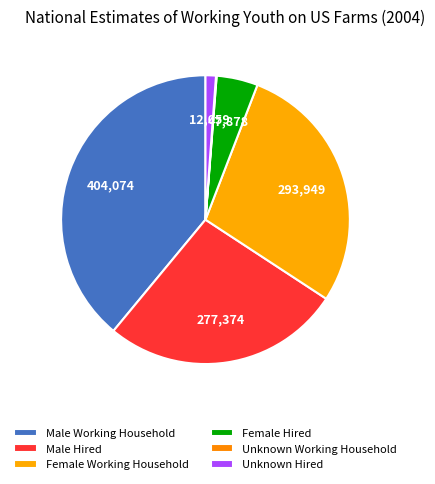

What percentage do Female Hired and Male Working Household together represent?

43.6%